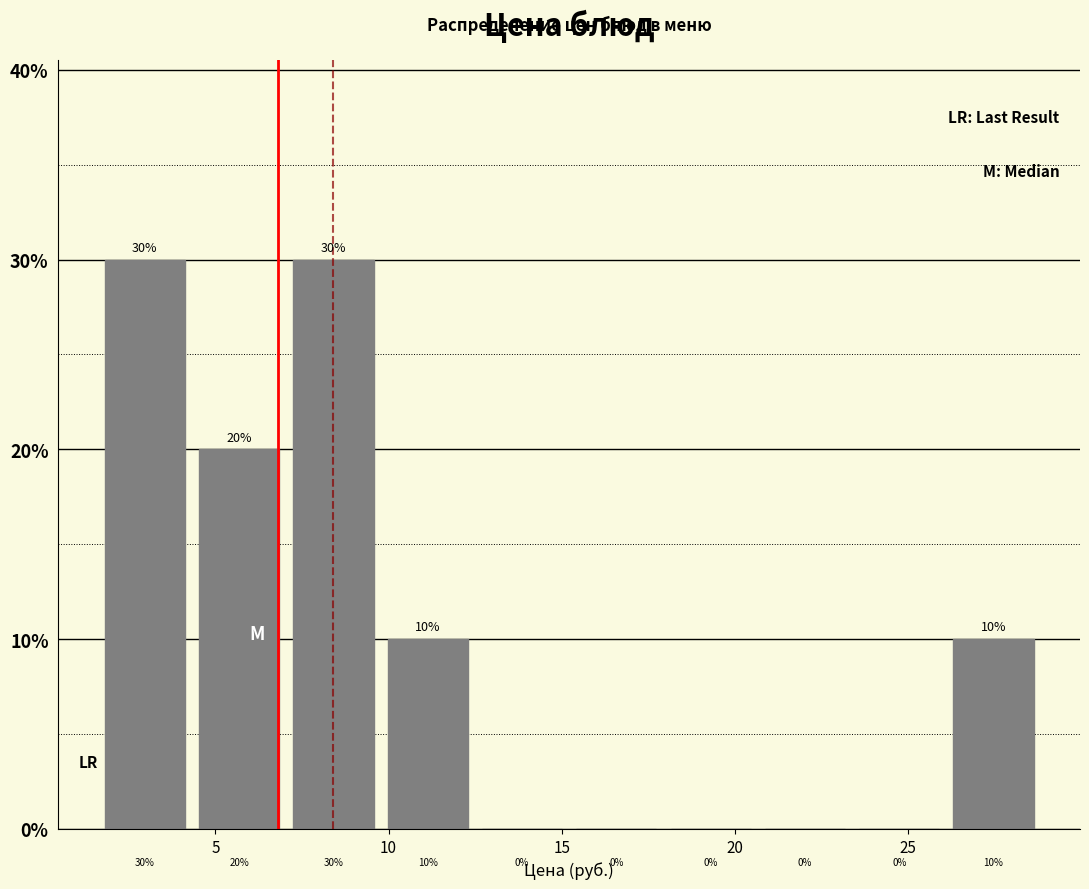

Reading left to right, transcribe this chart: for each bar, give the range it covers on the x-axis and its height. The bar edges are not printed on the chart, so give them approximately, as read against the axis.

1.5 to 4.5: 30
4.5 to 7.0: 20
7.0 to 10.0: 30
10.0 to 12.5: 10
12.5 to 15.0: 0
15.0 to 18.0: 0
18.0 to 20.5: 0
20.5 to 23.5: 0
23.5 to 26.0: 0
26.0 to 29.0: 10